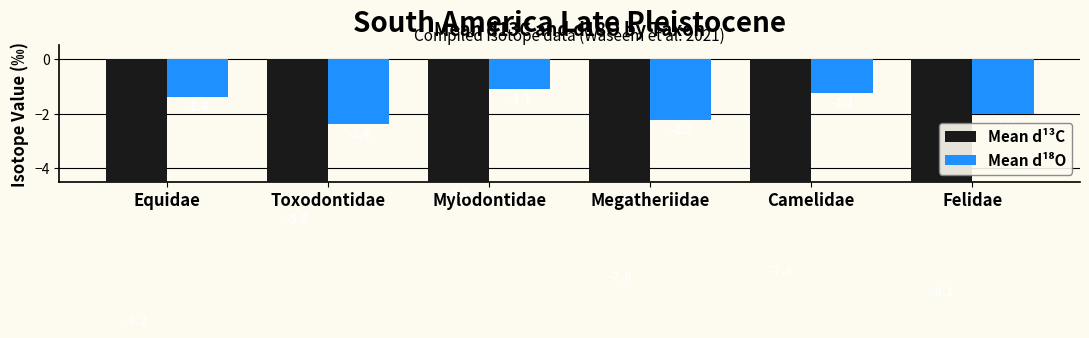

What is the label of the 6th bar from the right?

Equidae